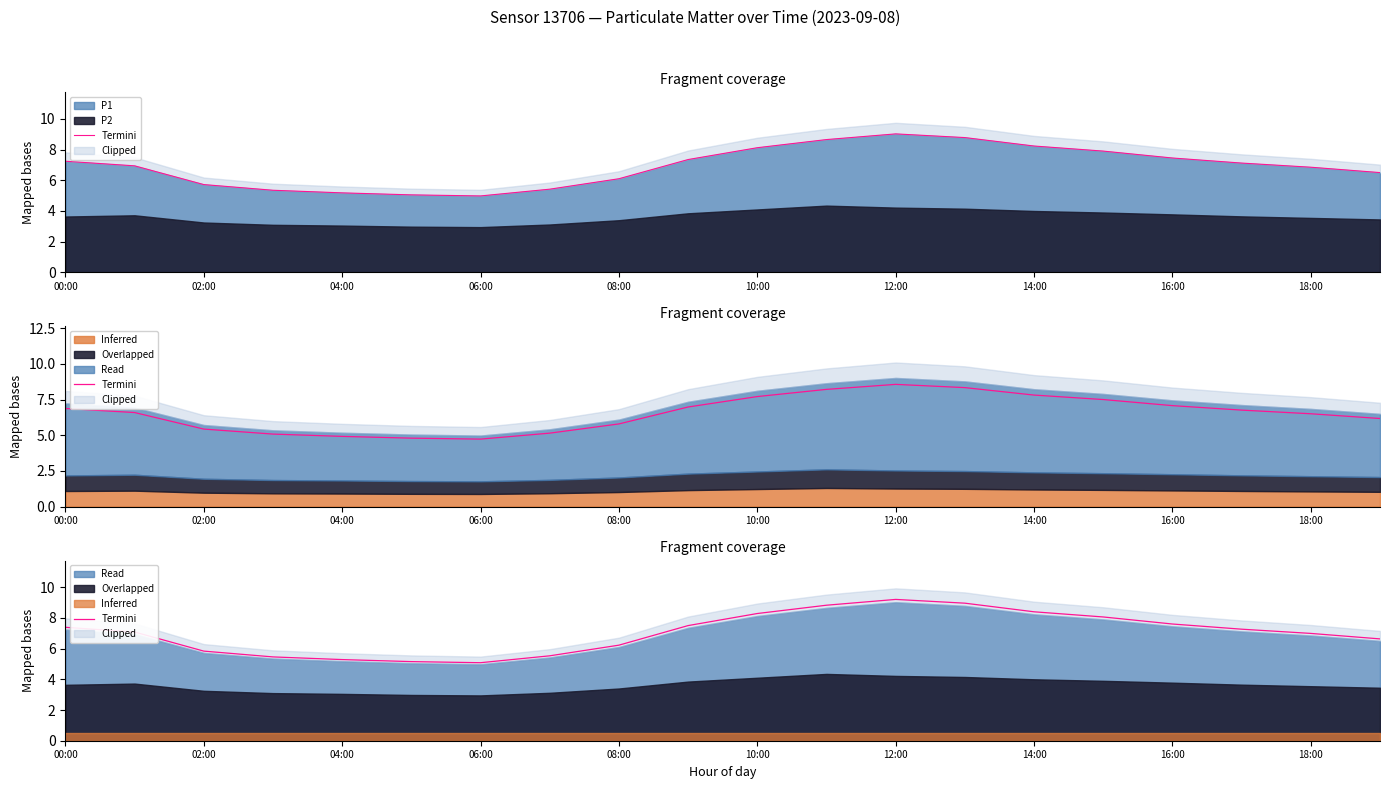

At which label does P1 reach its peak?

12:00